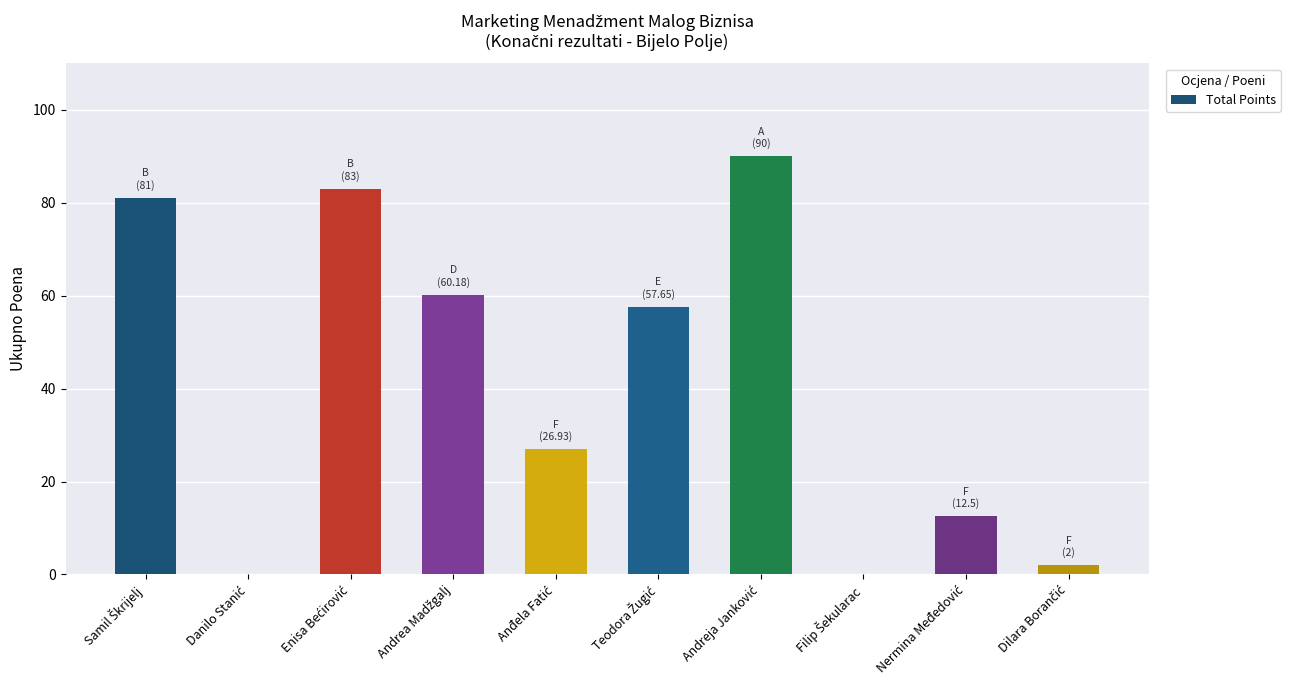

What is the greatest value displayed?

90.0